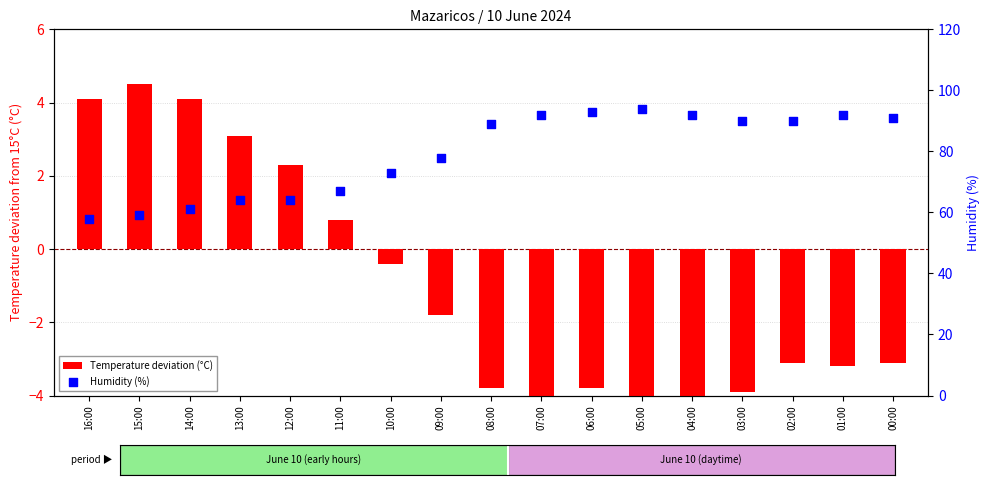

Which series has the largest total across all categories?

Humidity (%)